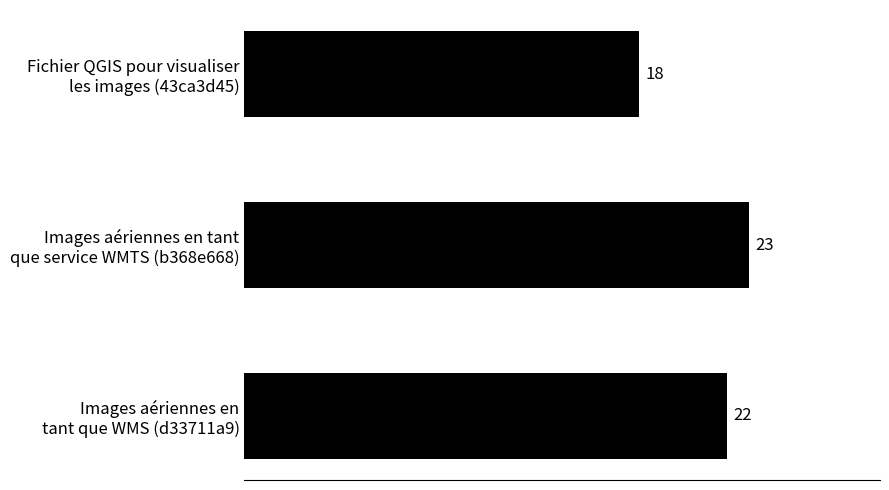

Reading top to bottom, what are all the values shown in this chart?

18	23	22